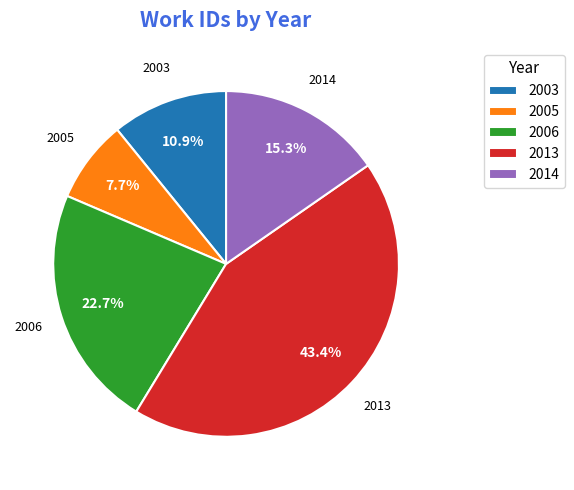

What is the smallest slice in the pie chart?

2005